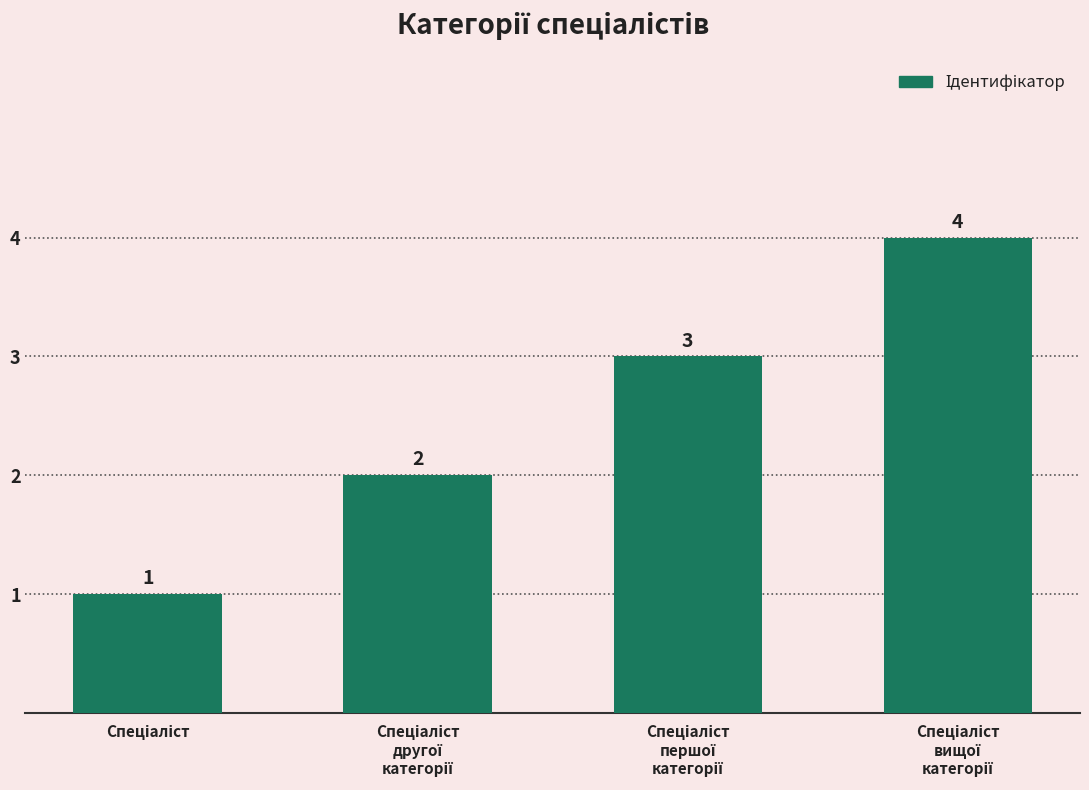

What is the greatest value displayed?

4